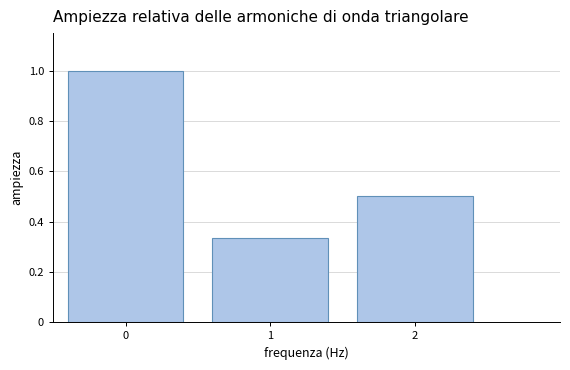

What is the value of the 1st bar from the left?

1.0